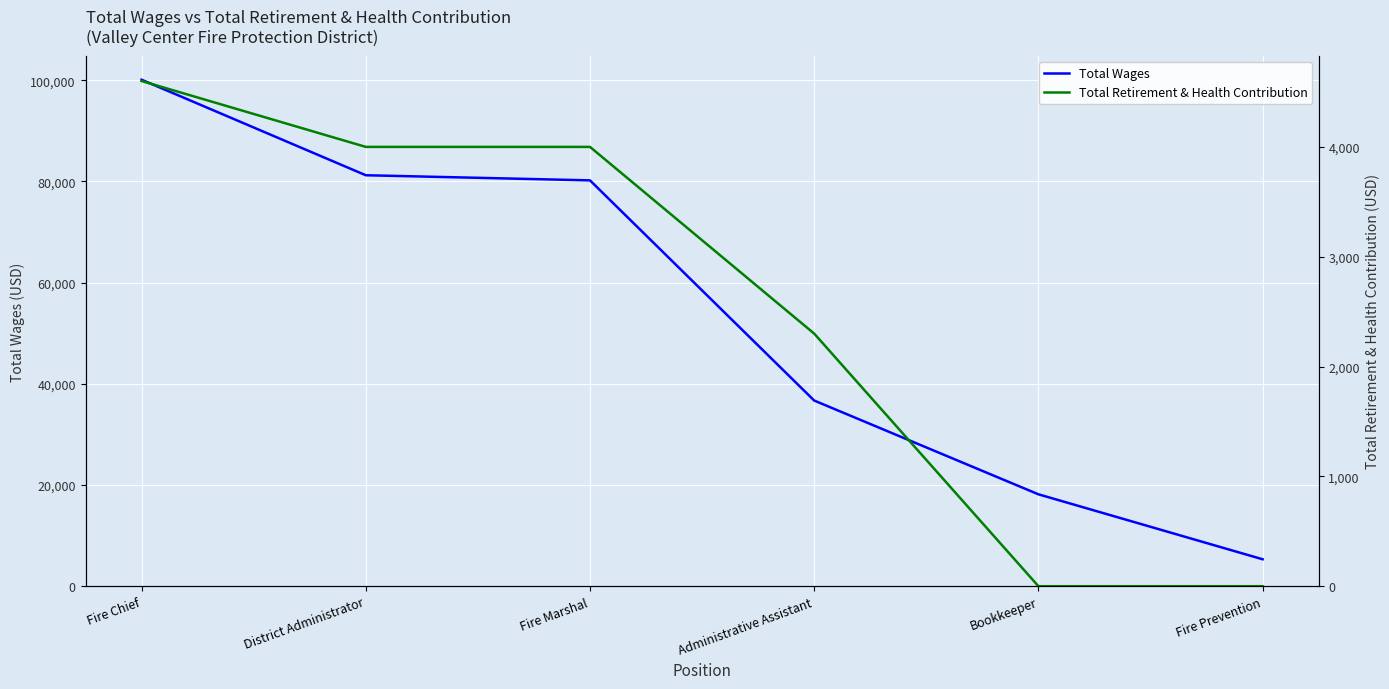

Which has a higher value, Fire Chief or Bookkeeper?

Fire Chief